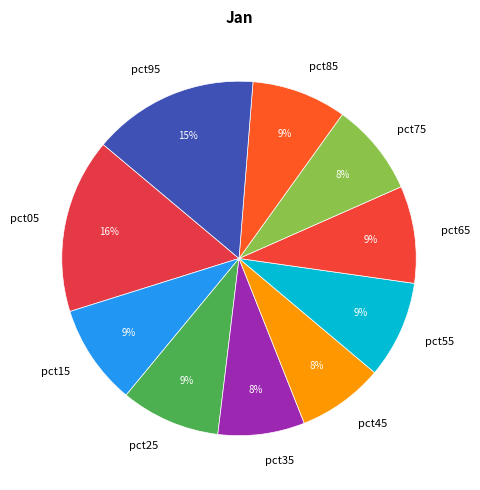

Between pct35 and pct95, which is larger?

pct95